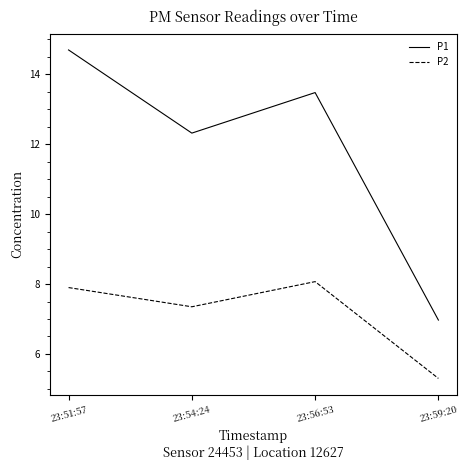

The P1 series shows 7.0 at 23:59:20. True or false?

True